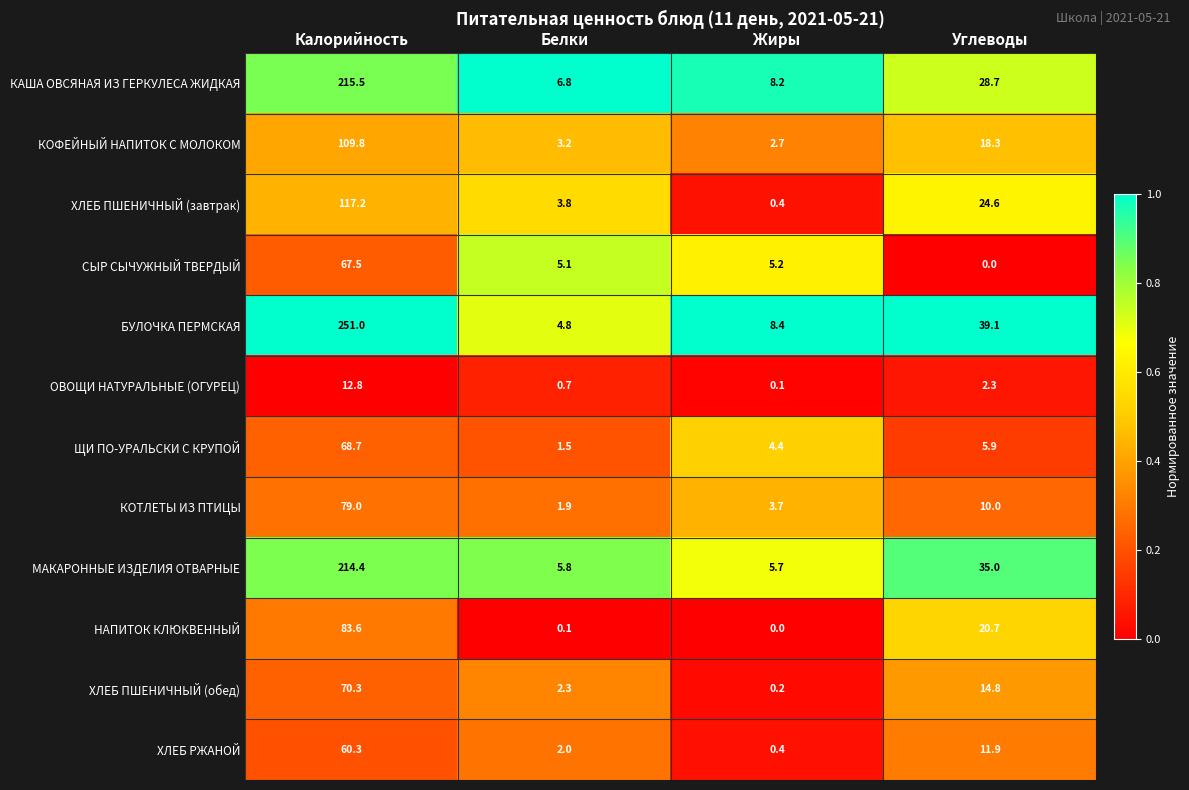

True or false: КОФЕЙНЫЙ НАПИТОК С МОЛОКОМ has a value of 65.6 at Калорийность.

False